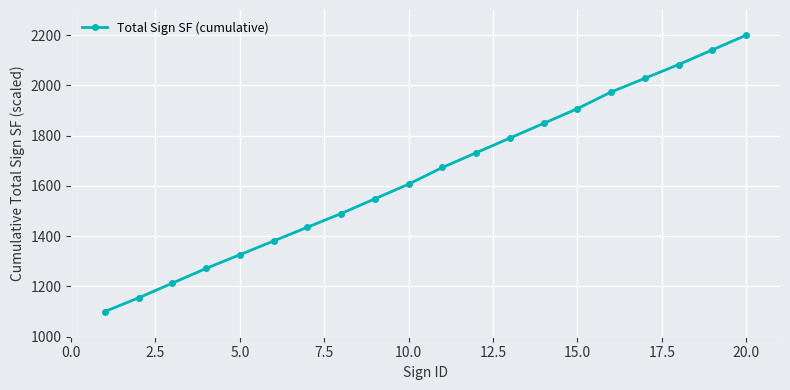

What is the value of the 17th point from the left?

2028.4